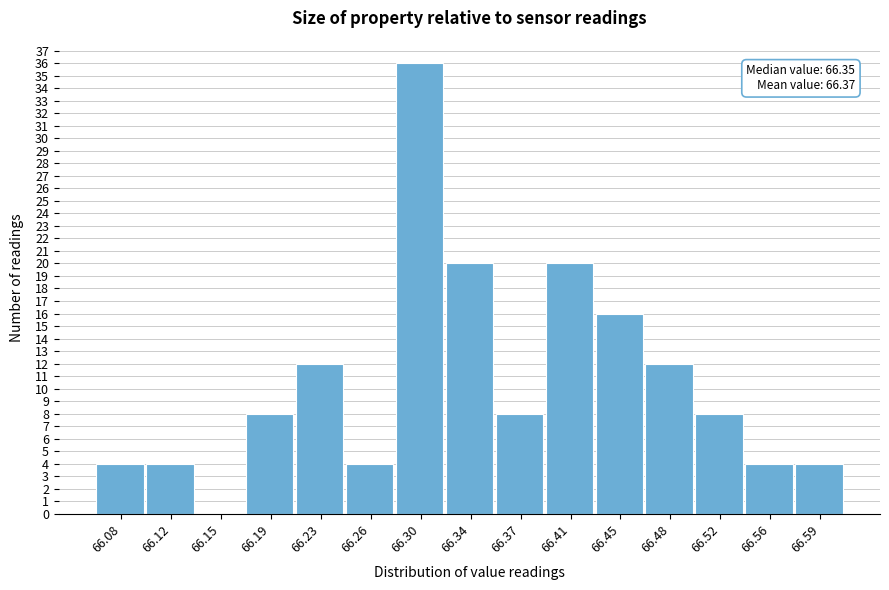

Reading left to right, list all the values displayed in this chart.

66.08=4	66.12=4	66.15=0	66.19=8	66.23=12	66.26=4	66.30=36	66.34=20	66.37=8	66.41=20	66.45=16	66.48=12	66.52=8	66.56=4	66.59=4